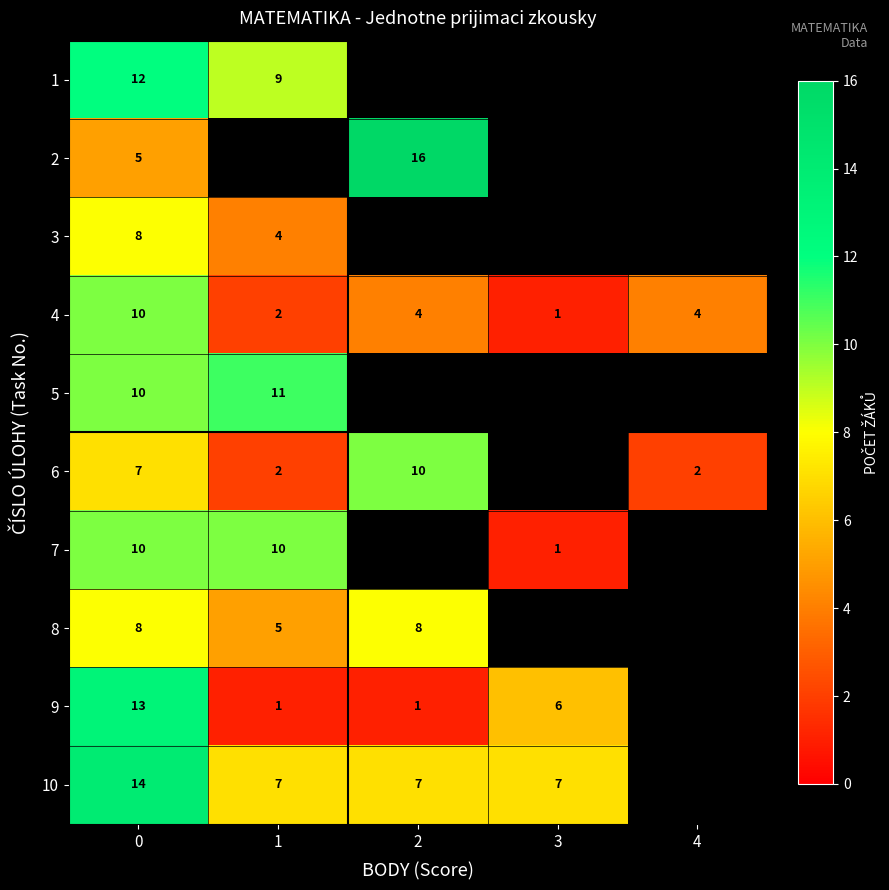

The value of 1 at 1 is 6. True or false?

False